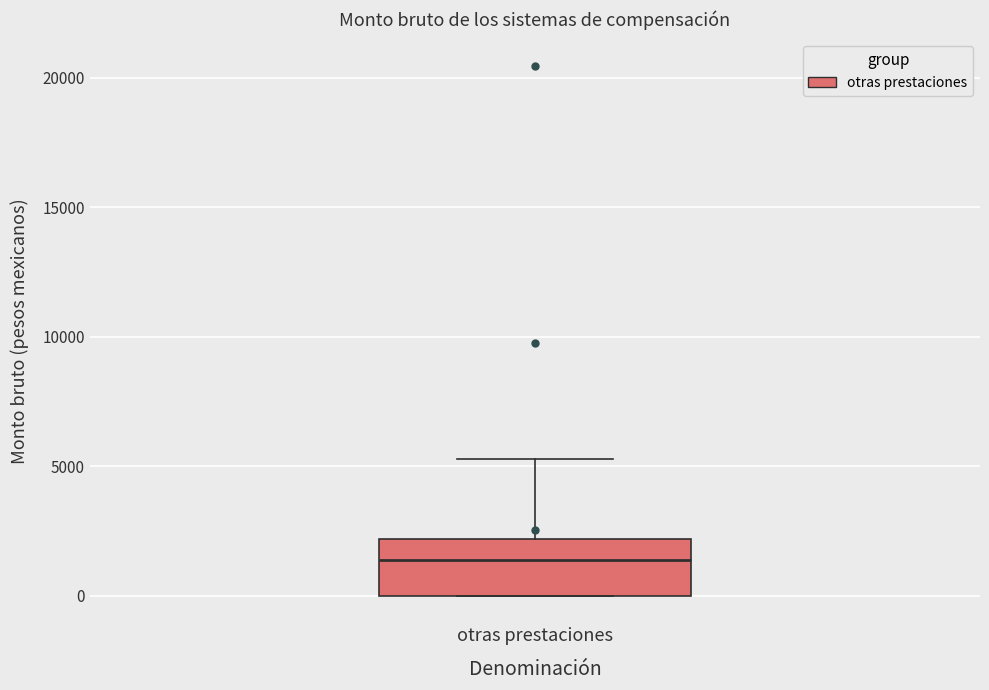

Read this box plot against the y-axis: the position of the median line, the range covered by the box, and the ends of both whiskers. The values are not printed on the chart, so give them approximately, as read against the axis.

median 1500, box 0 to 2000, whiskers 0 to 5500